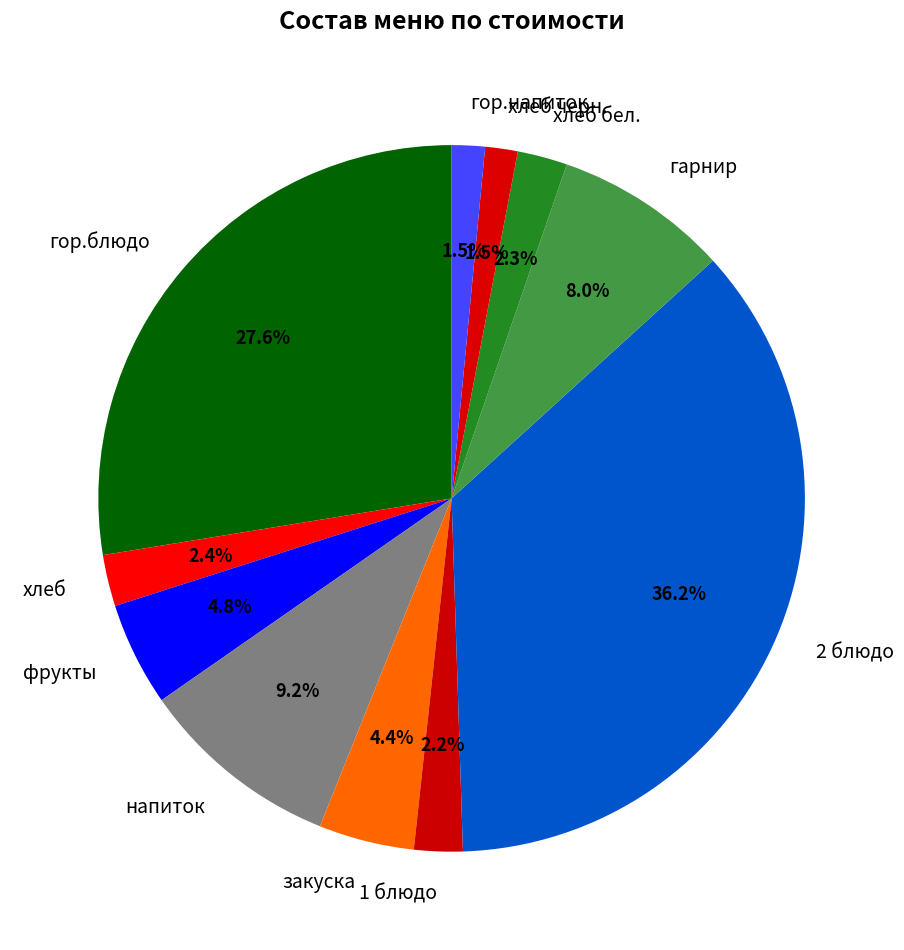

Do закуска and 1 блюдо together represent more than half of the pie?

No